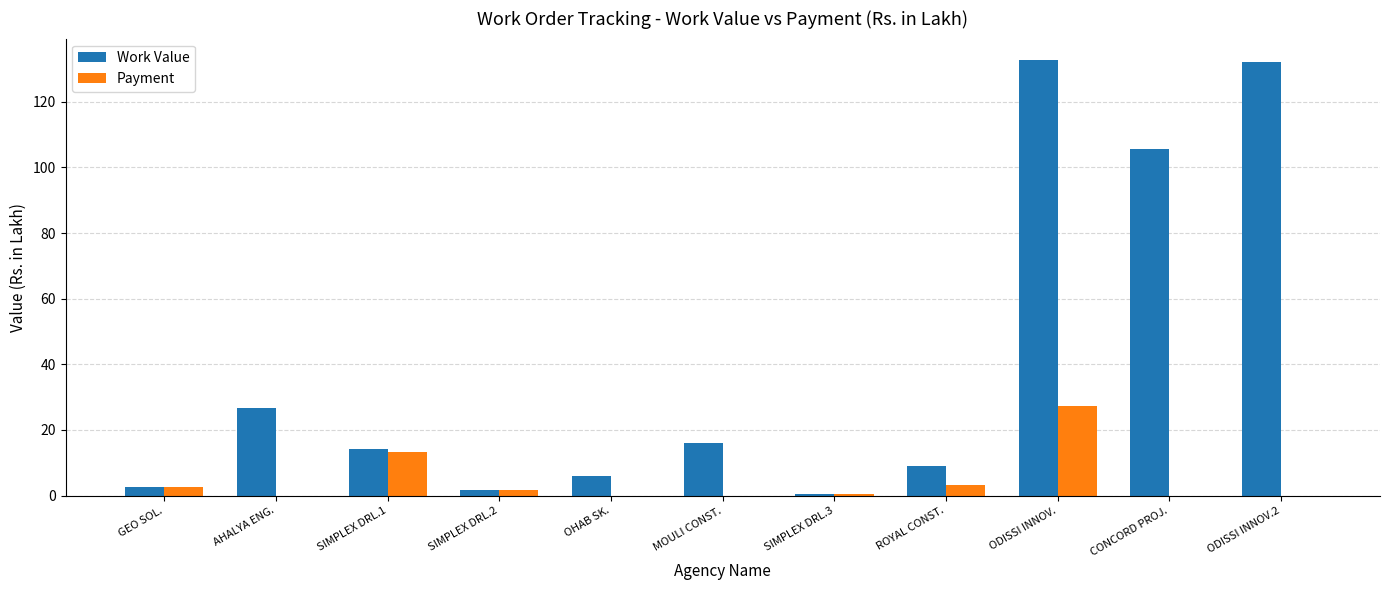

What is the average value of the Payment series?

4.4